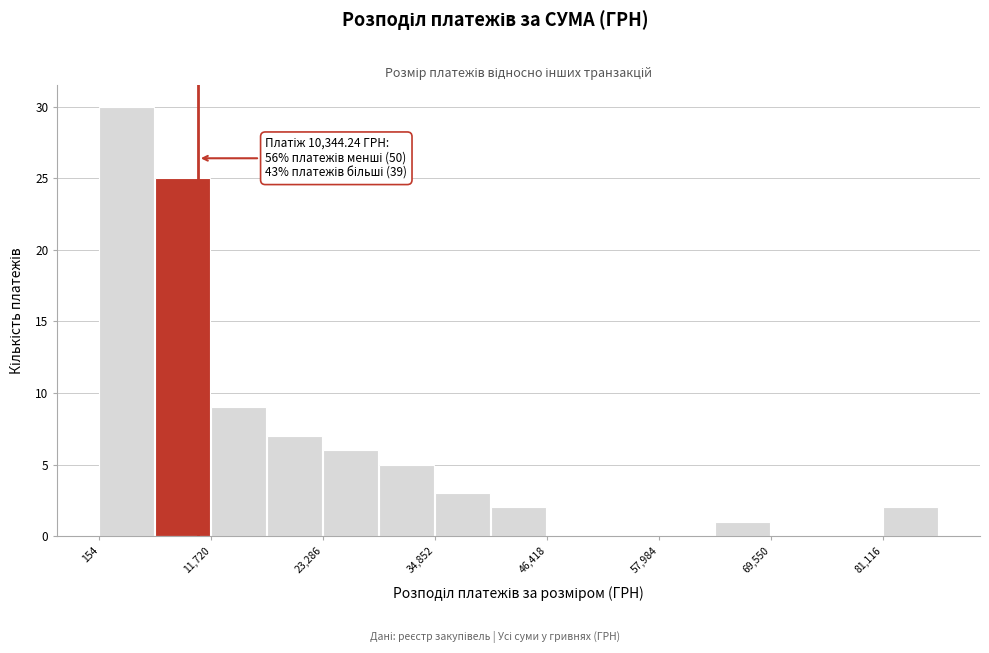

Around what value on the x-axis is the tallest bar? Give the approximate position of its centre, as read against the axis.

2000